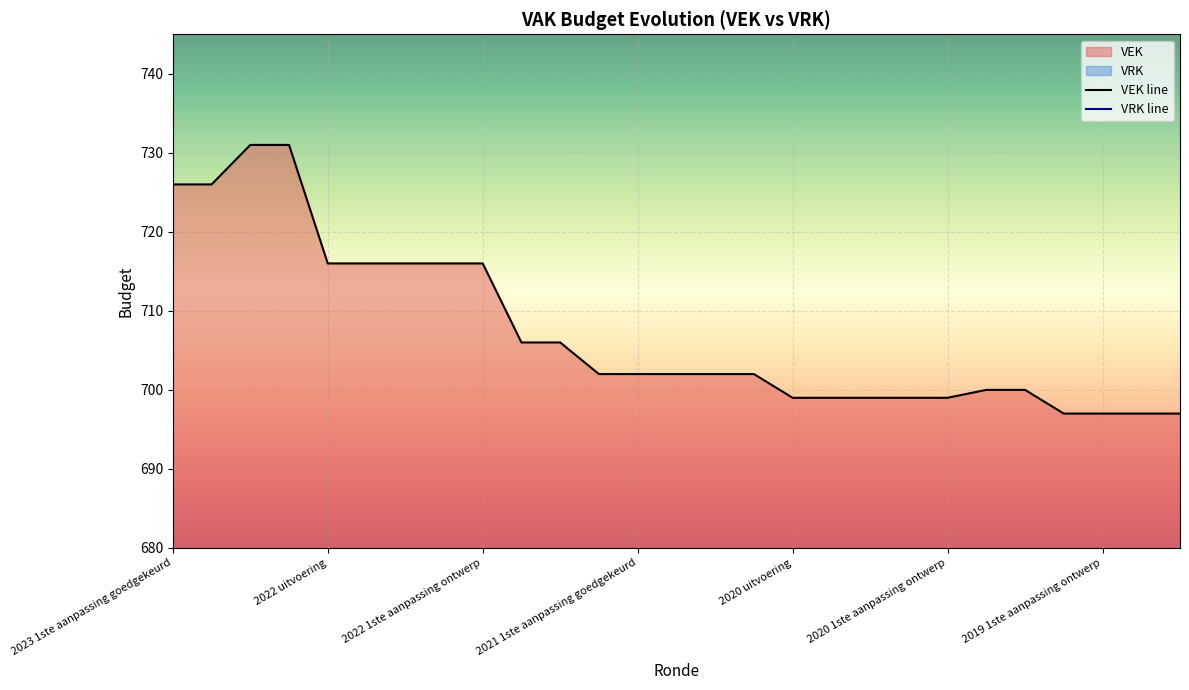

What is the difference between the second highest and minimum values?

34